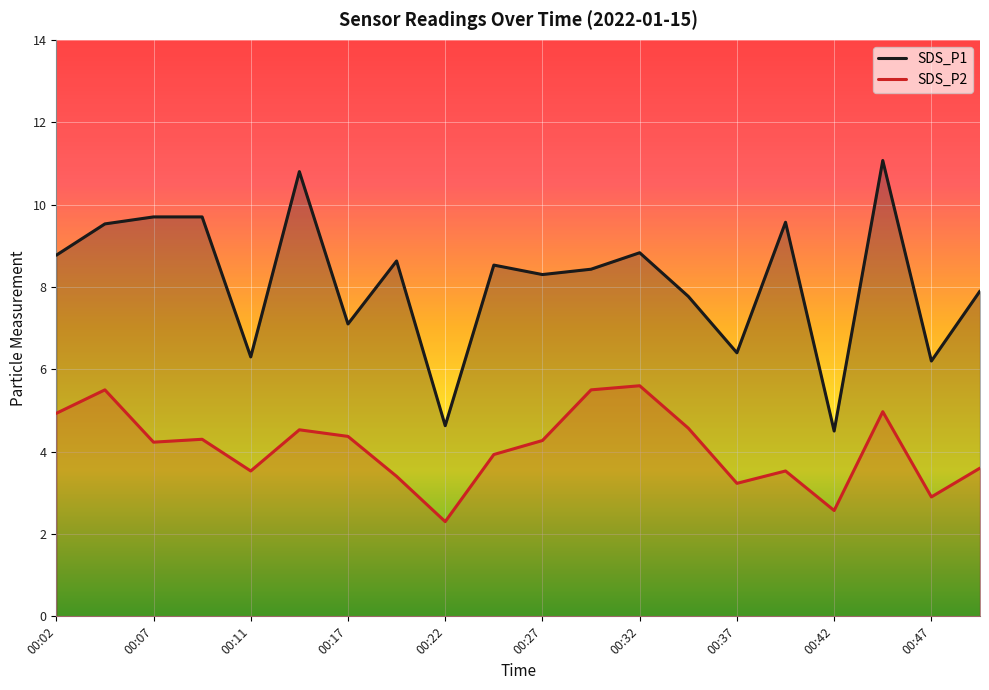

Is the value of SDS_P1 at 00:20 greater than the value of SDS_P2 at 00:29?

Yes